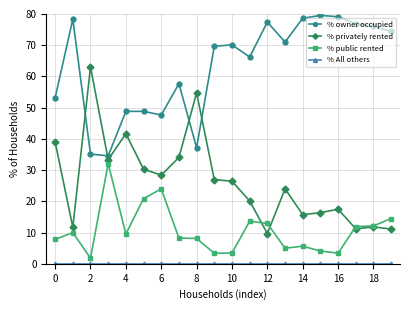

What is the value of the % owner occupied point at the 3rd from the left?

35.1